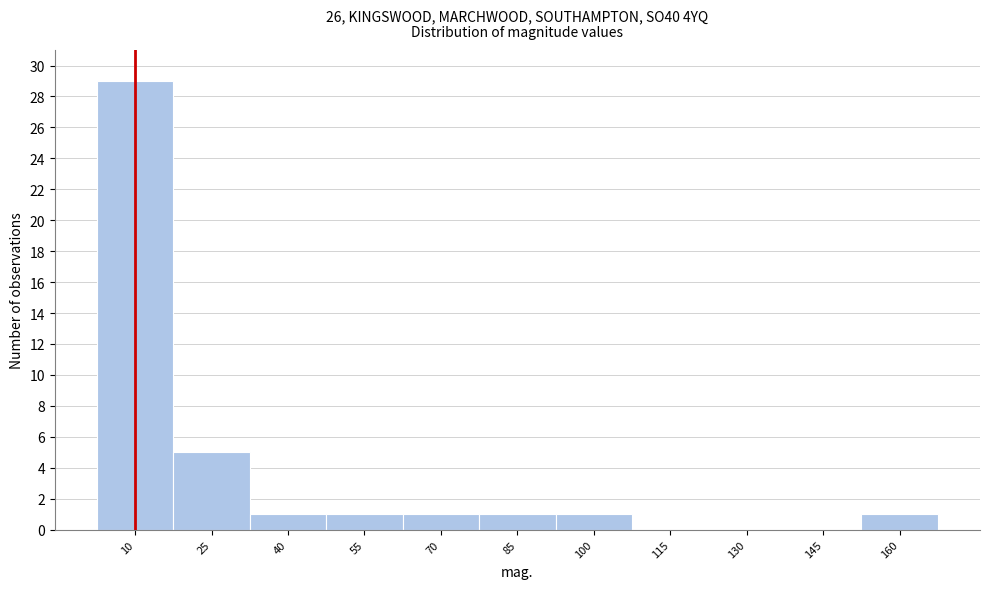

Reading left to right, list all the values displayed in this chart.

10=29	25=5	40=1	55=1	70=1	85=1	100=1	115=0	130=0	145=0	160=1